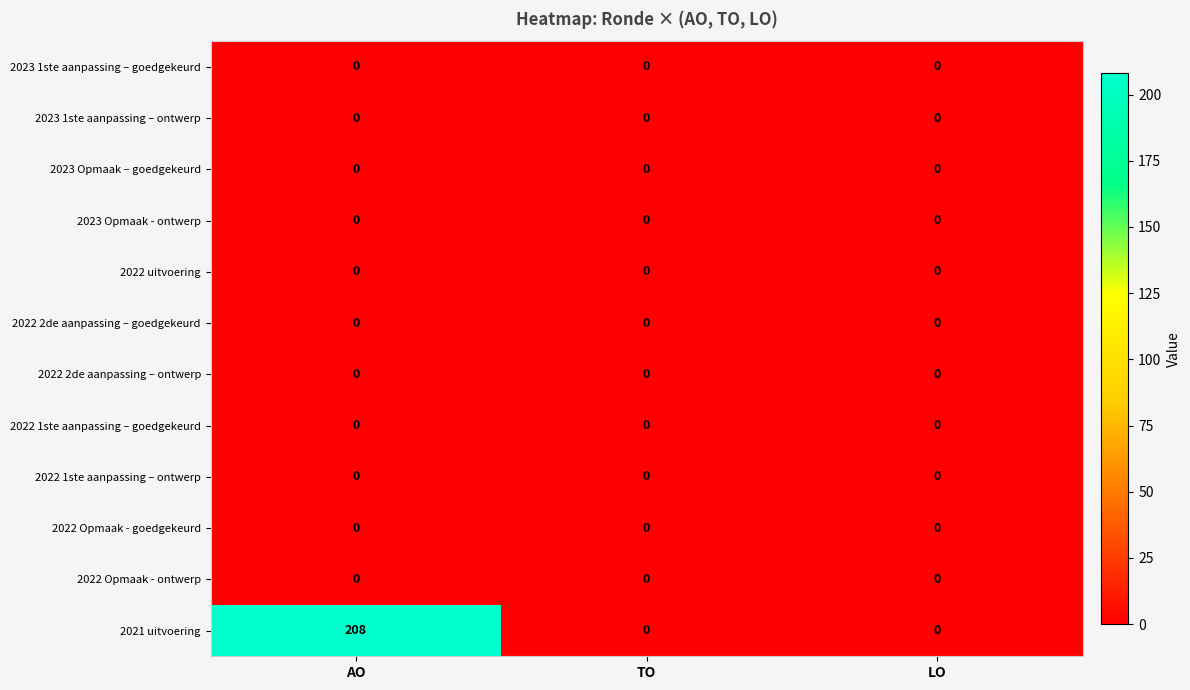

Which series has the widest spread of values?

2021 uitvoering